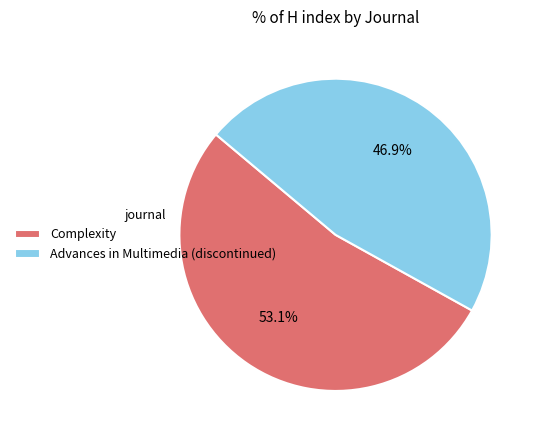

True or false: Complexity accounts for 42% of the total.

False